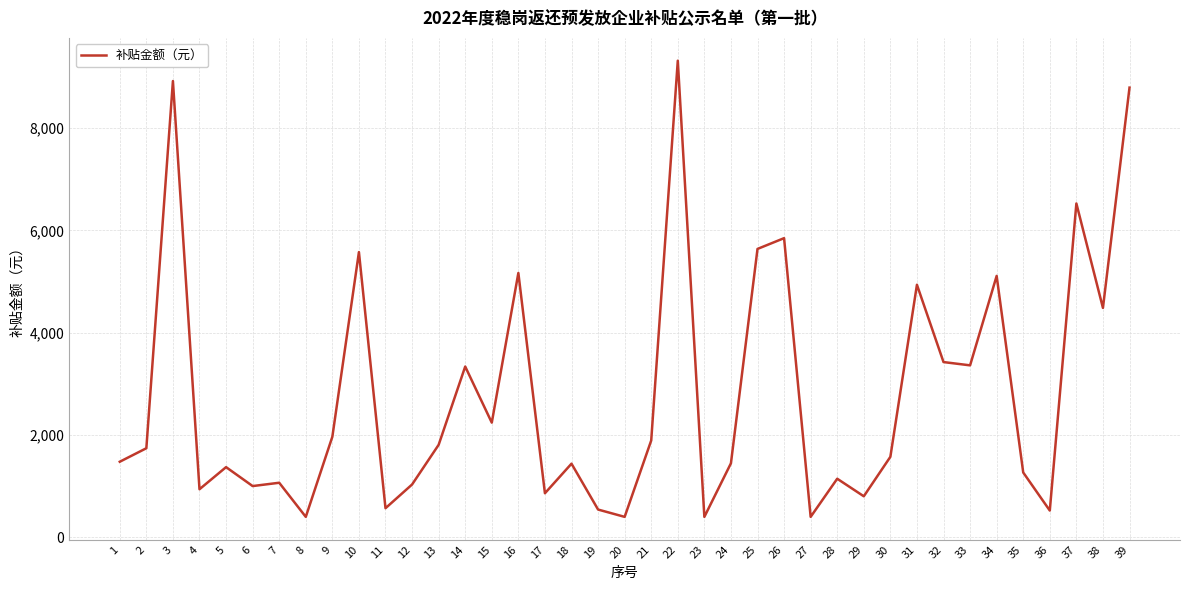

What is the maximum value shown in the chart?

9318.7